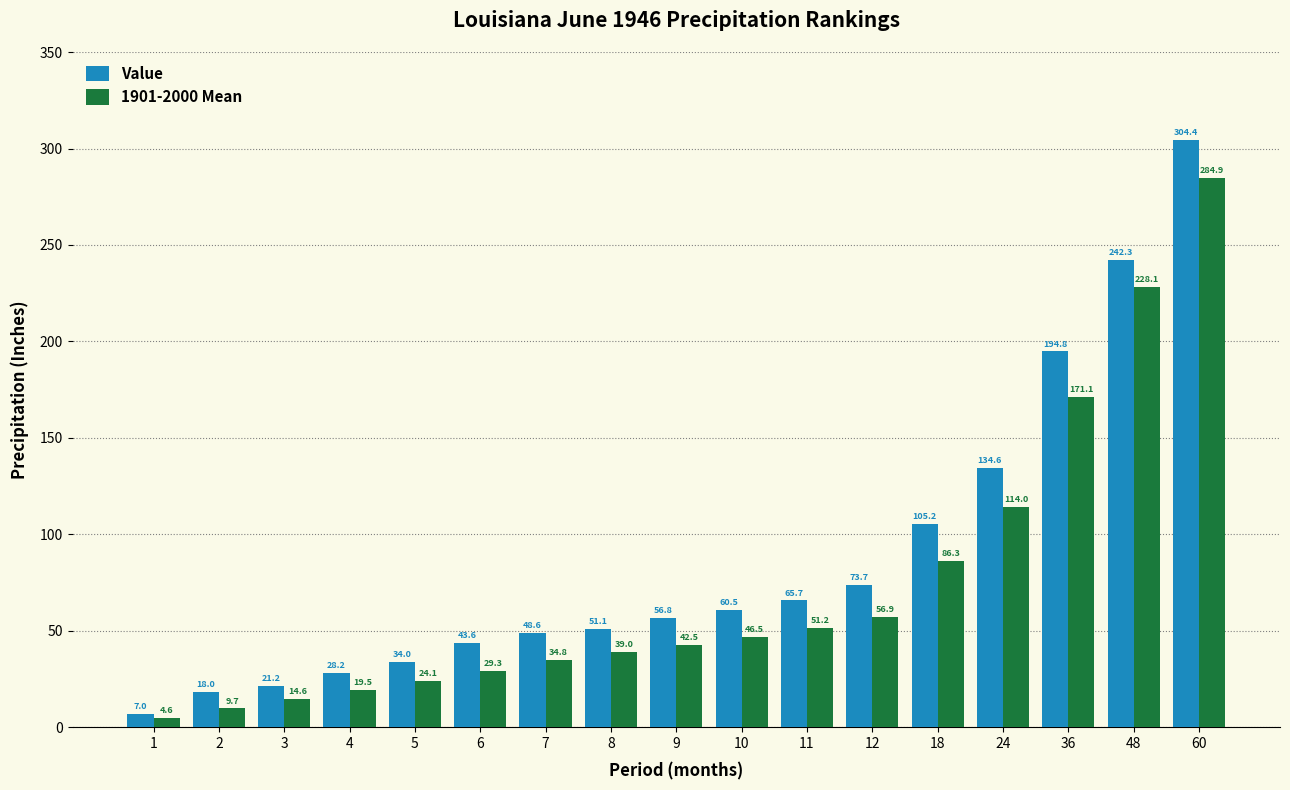

The value of Value at 5 is 34.0. True or false?

True